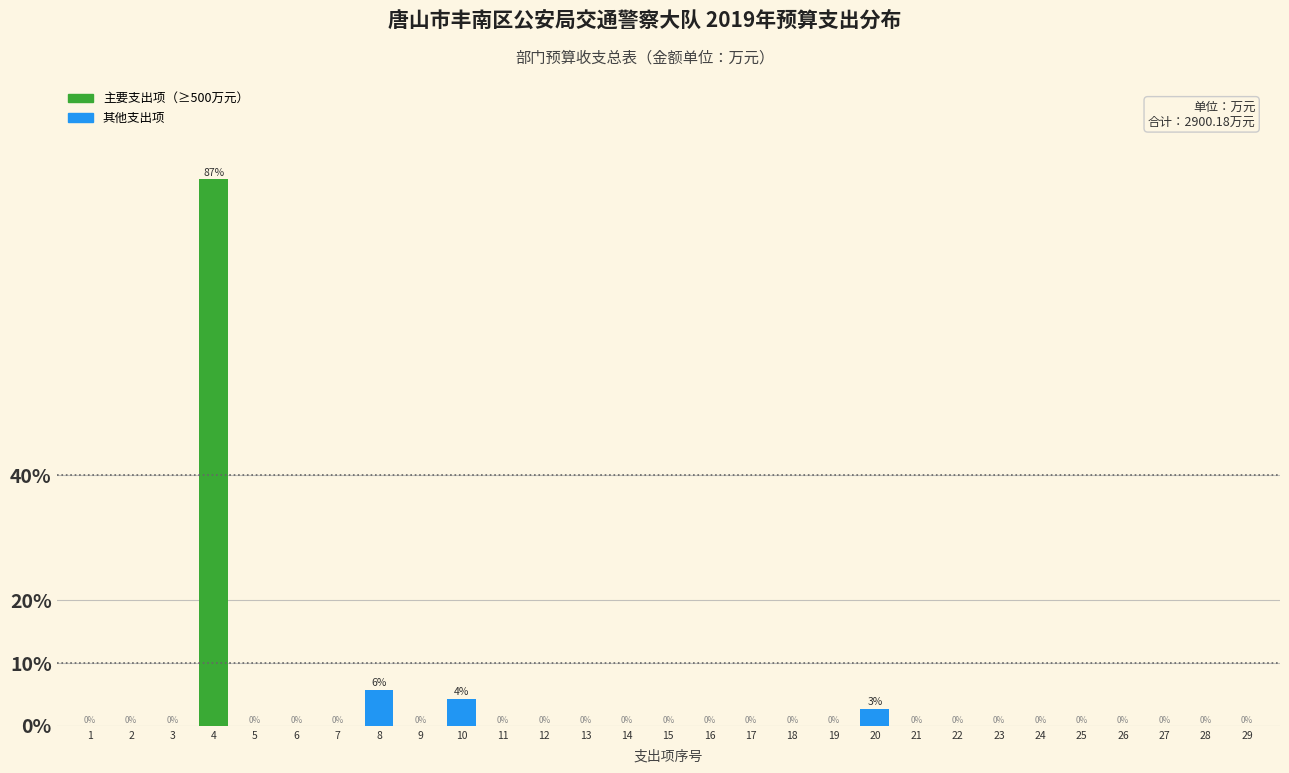

Are the bars horizontal?

No